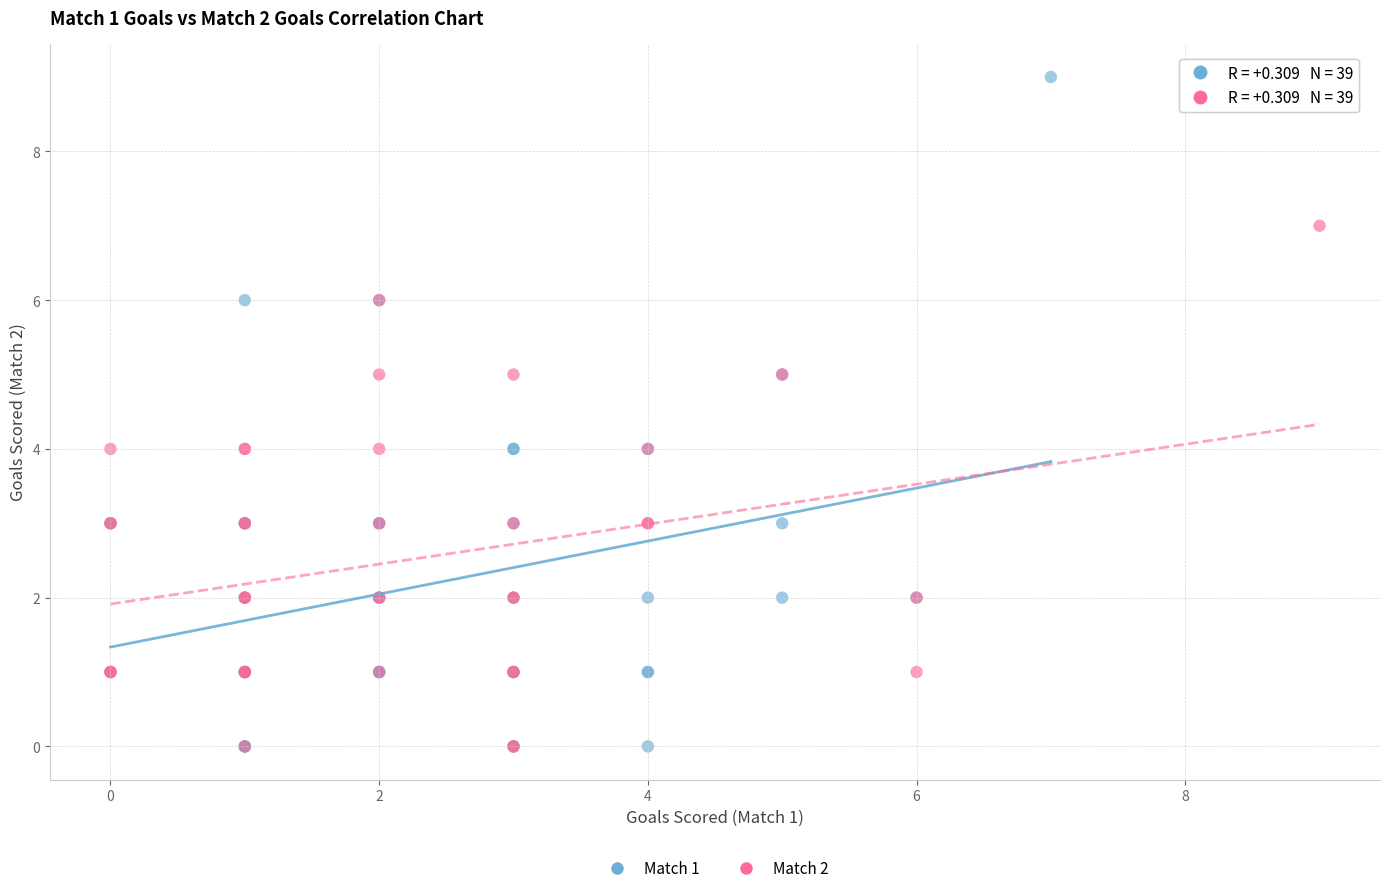

Which series has the widest spread of Y values?

Match 1